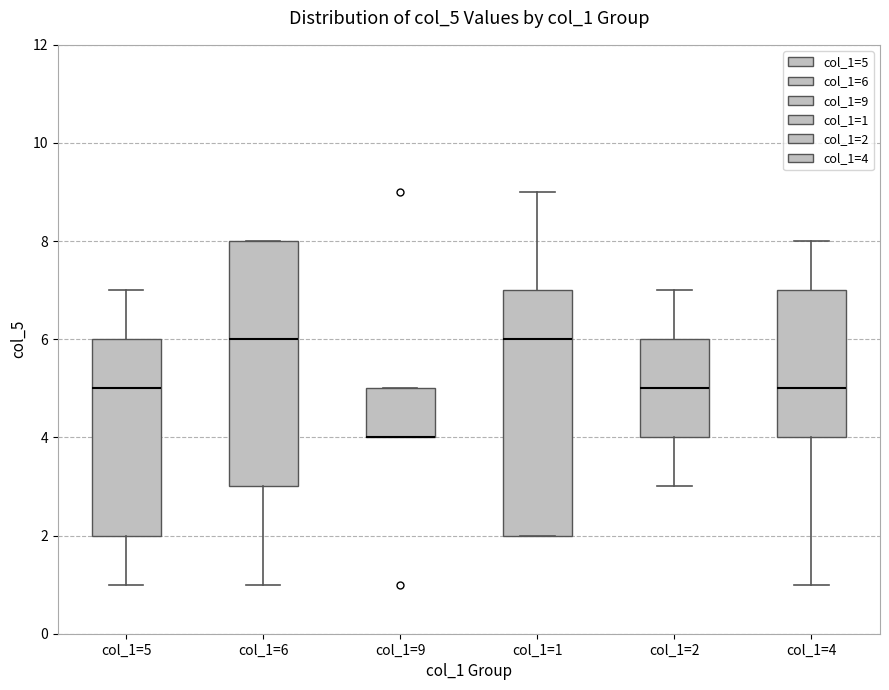

Reading left to right, transcribe this box plot: for each box, give where its median line is, the range the box spans, and where its two whiskers end, as read against the y-axis. The values are not printed on the chart, so give them approximately, as read against the axis.

col_1=5: median 5, box 2 to 6, whiskers 1 to 7
col_1=6: median 6, box 3 to 8, whiskers 1 to 8
col_1=9: median 4 (drawn on the box's lower edge), box 4 to 5, whiskers 4 to 5
col_1=1: median 6, box 2 to 7, whiskers 2 to 9
col_1=2: median 5, box 4 to 6, whiskers 3 to 7
col_1=4: median 5, box 4 to 7, whiskers 1 to 8